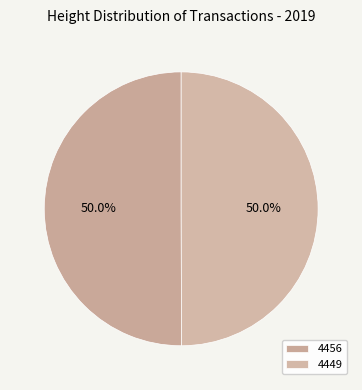

Count the number of slices in the pie.

2